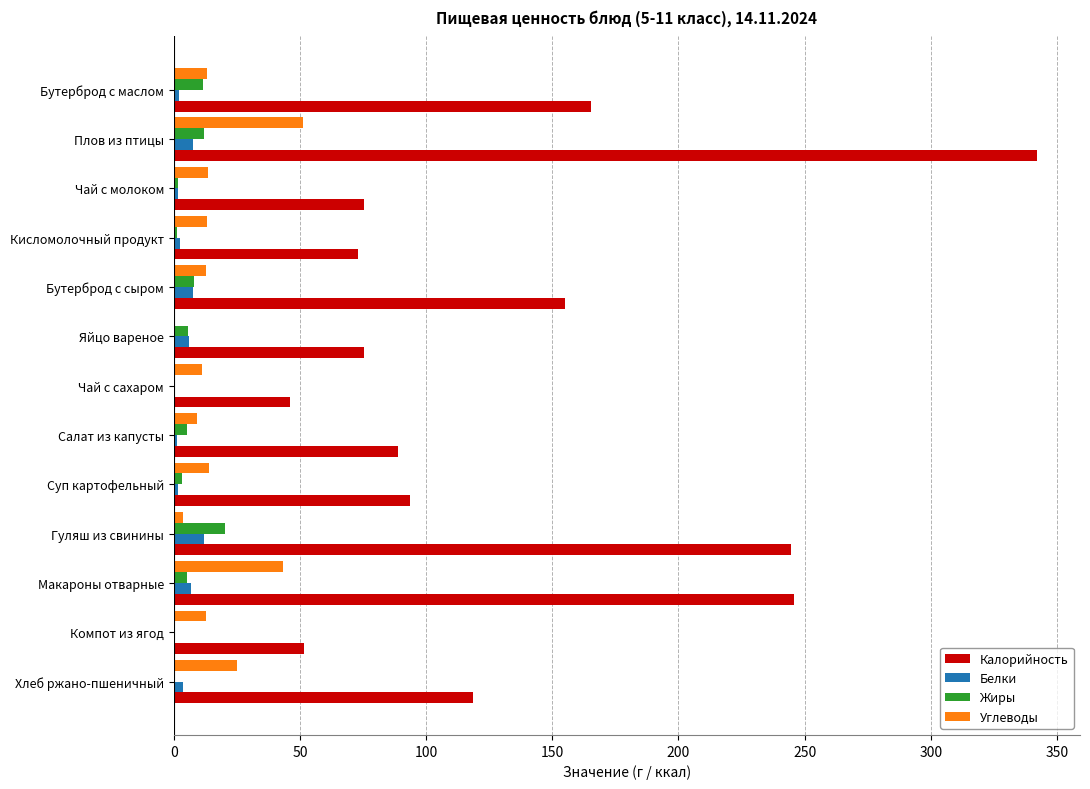

What is the maximum value for Жиры?

20.2